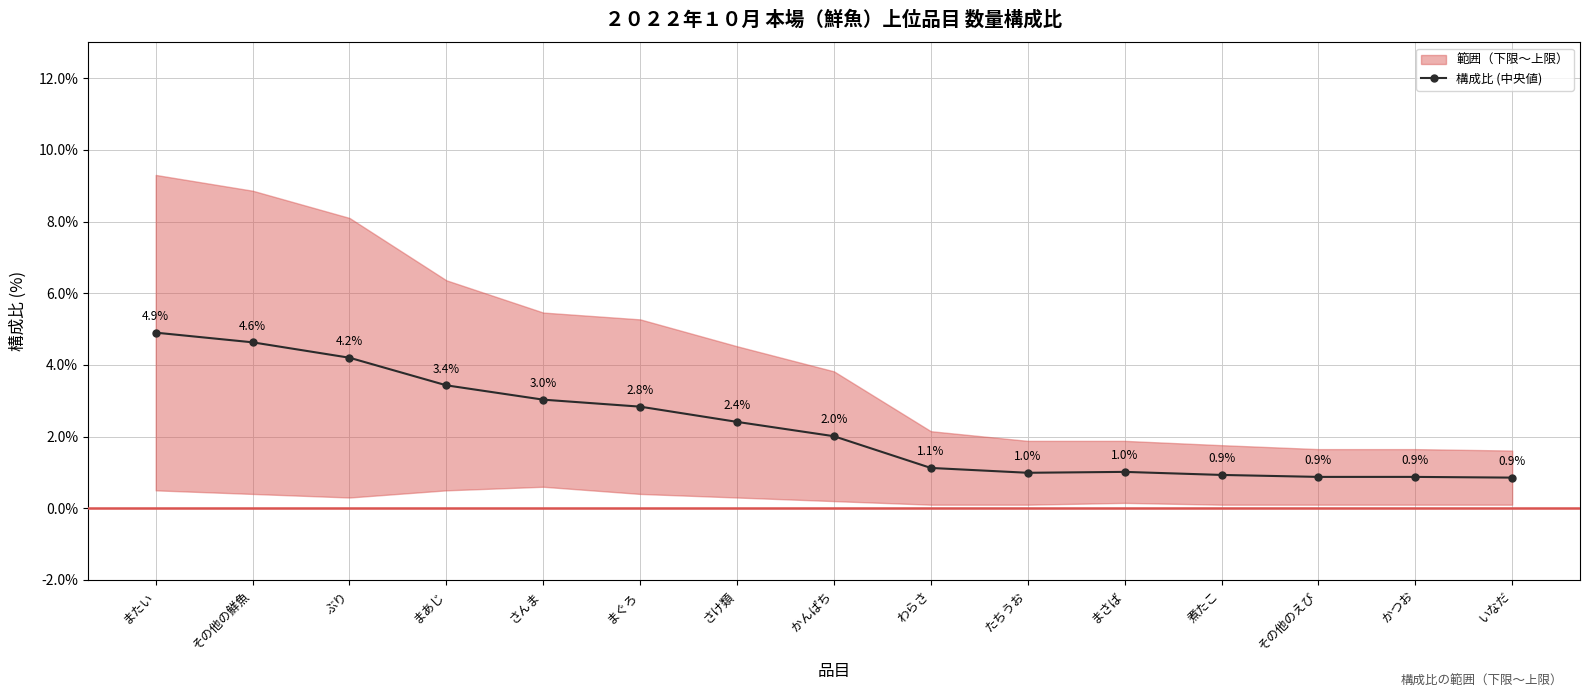

Between その他のえび and かんぱち, which is larger?

かんぱち